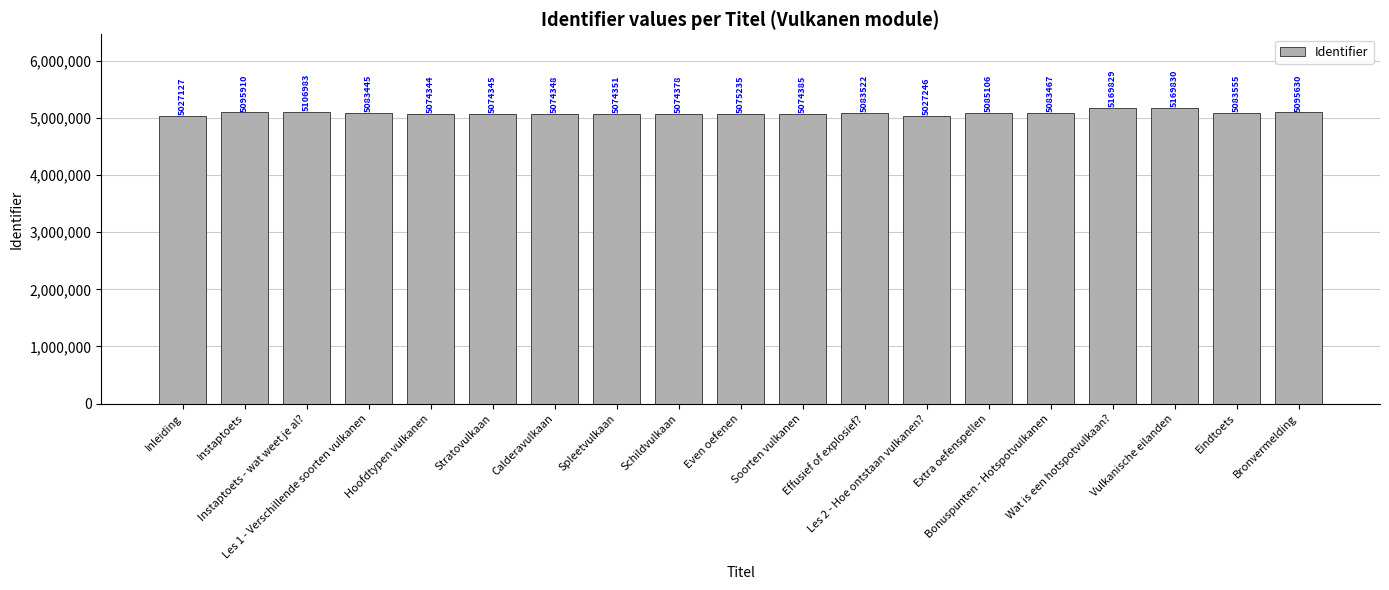

Rank the categories by value from highest to lowest.

Vulkanische eilanden, Wat is een hotspotvulkaan?, Instaptoets - wat weet je al?, Instaptoets, Bronvermelding, Extra oefenspellen, Eindtoets, Effusief of explosief?, Bonuspunten - Hotspotvulkanen, Les 1 - Verschillende soorten vulkanen, Even oefenen, Soorten vulkanen, Schildvulkaan, Spleetvulkaan, Calderavulkaan, Stratovulkaan, Hoofdtypen vulkanen, Les 2 - Hoe ontstaan vulkanen?, Inleiding